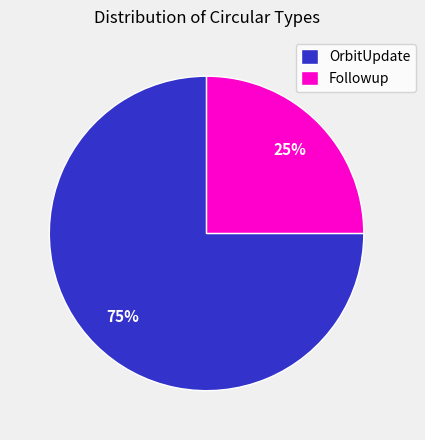

What is the smallest slice in the pie chart?

Followup